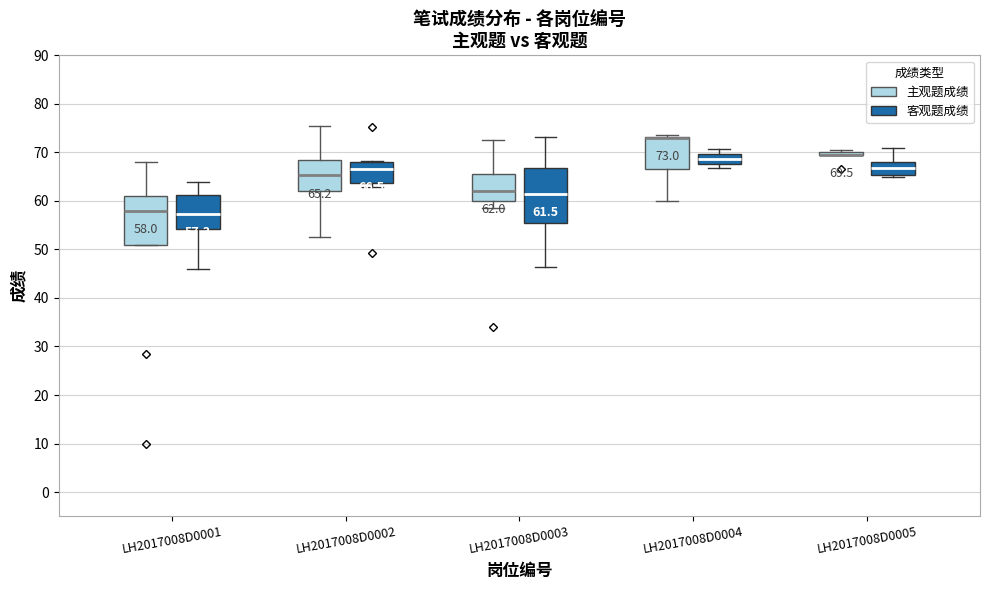

Which box is the tallest, from its lower edge to its upper edge?

LH2017008D0003 (客观题成绩)